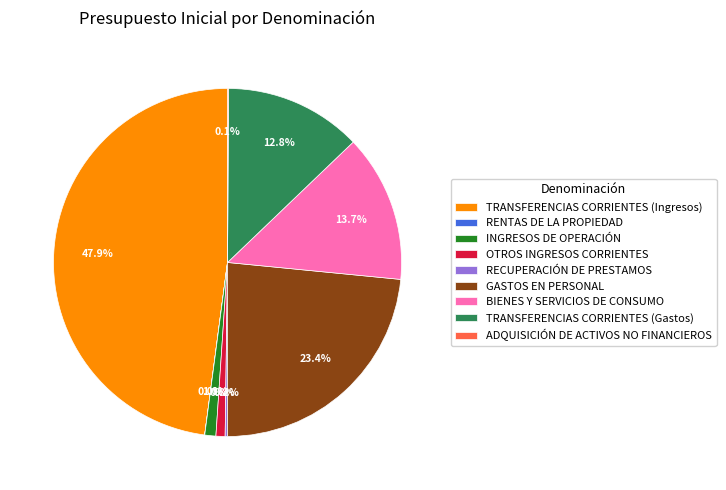

Which has a higher value, BIENES Y SERVICIOS DE CONSUMO or OTROS INGRESOS CORRIENTES?

BIENES Y SERVICIOS DE CONSUMO